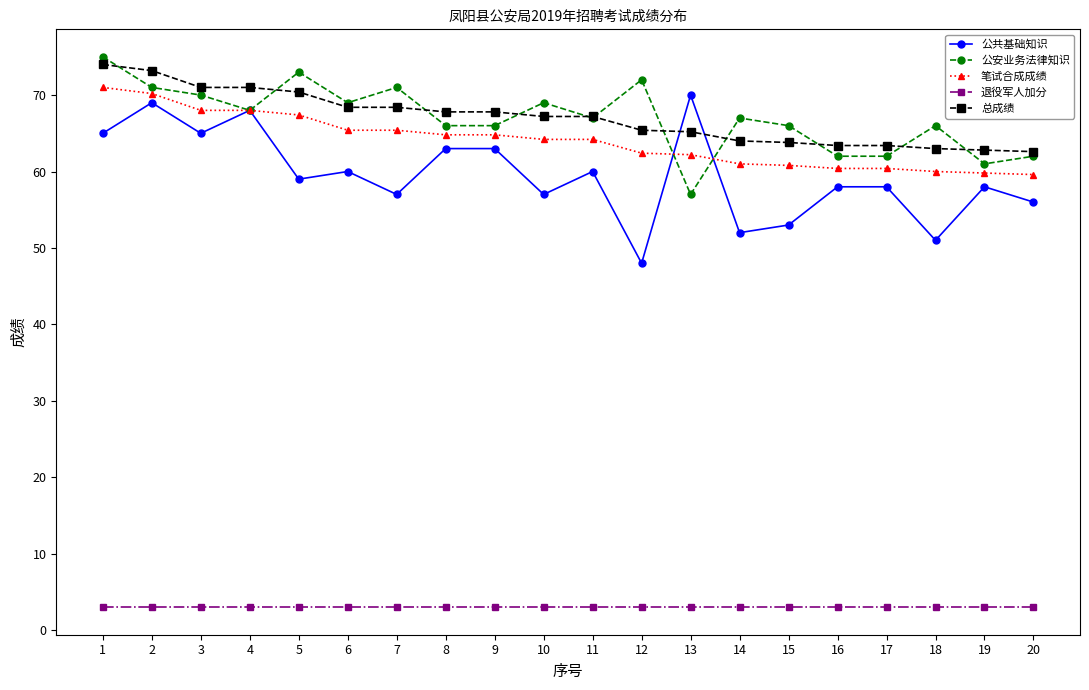

What is the difference between the maximum and second lowest values in the 公共基础知识 series?

19.0